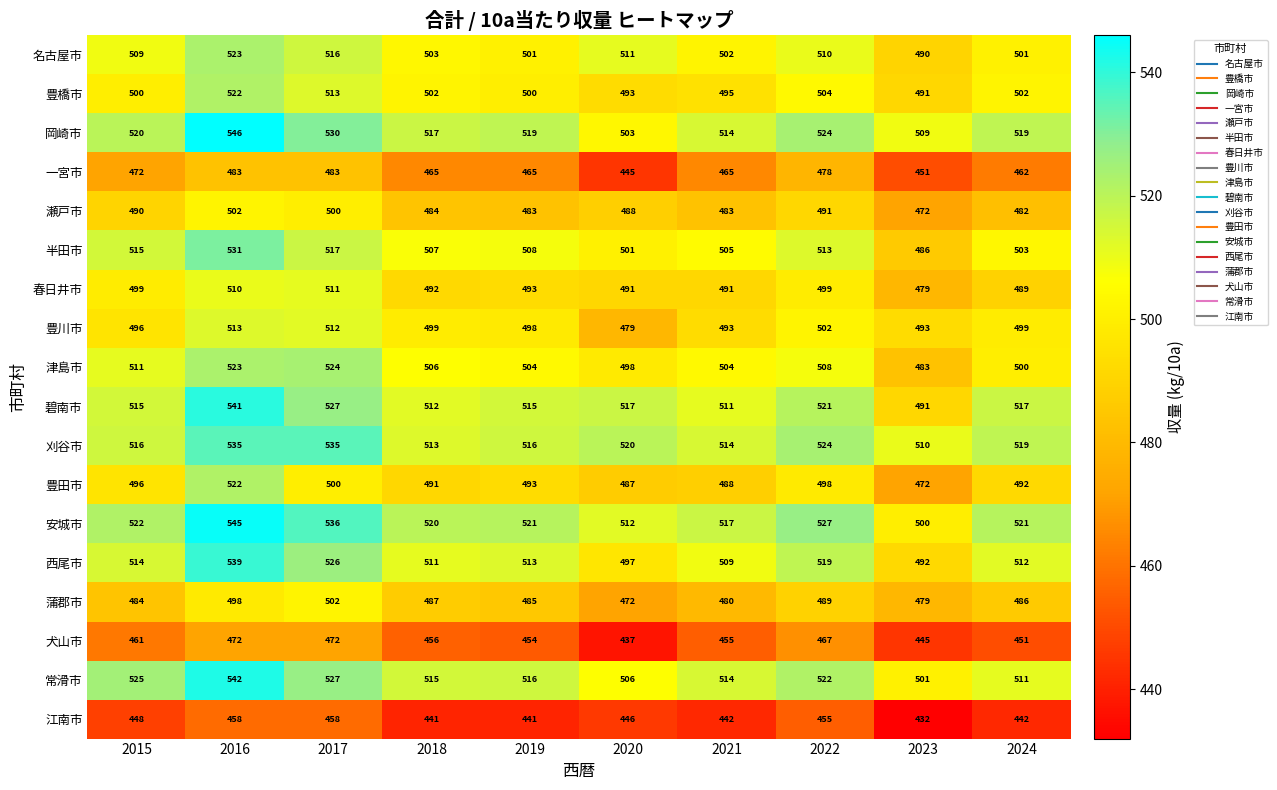

What is the spread (max minus min) of values at 2019?

80